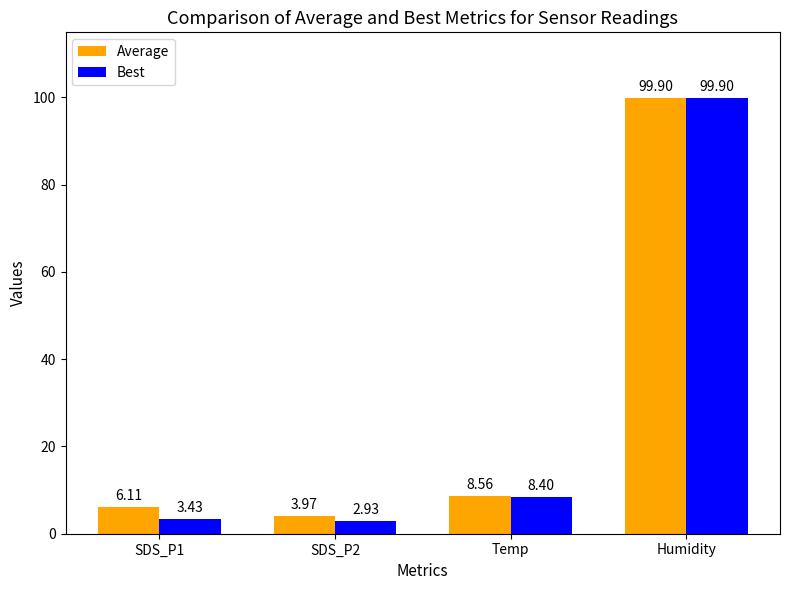

What is the average value of the Best series?

28.7